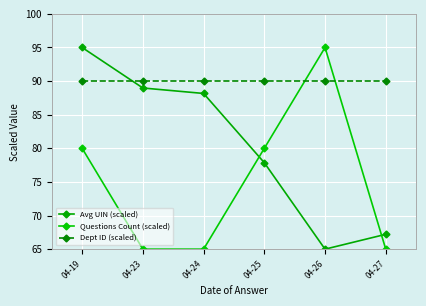

How many series are shown in this chart?

3